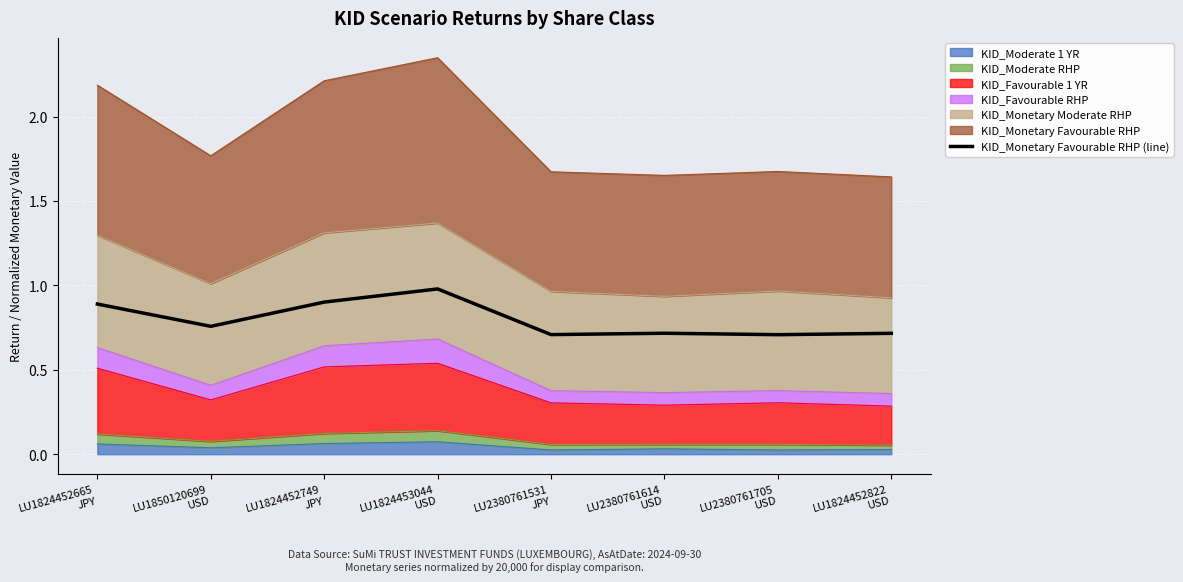

Is it true that the value at LU1824452749
JPY is 0.5?

False